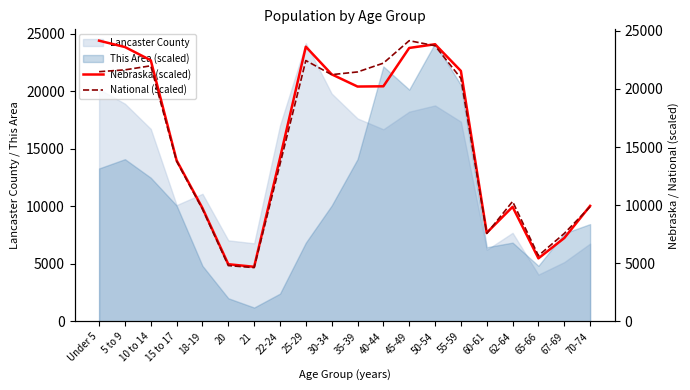

What position from the right is 25-29?

12